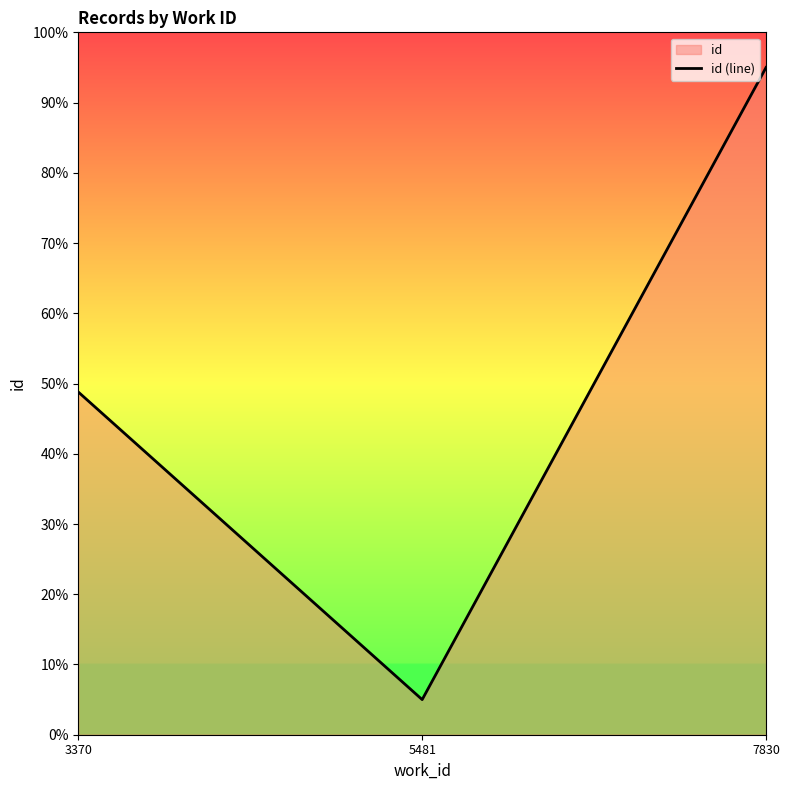

Reading left to right, extract all data points from this chart.

3370=48.8	5481=5.0	7830=95.0